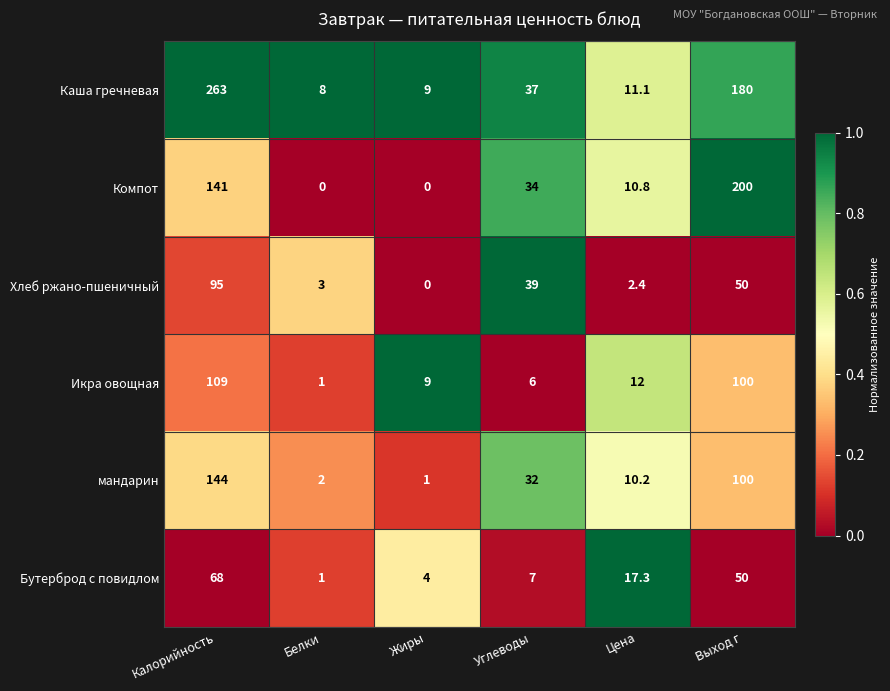

What is the difference between the maximum and minimum values in the Хлеб ржано-пшеничный series?

95.0